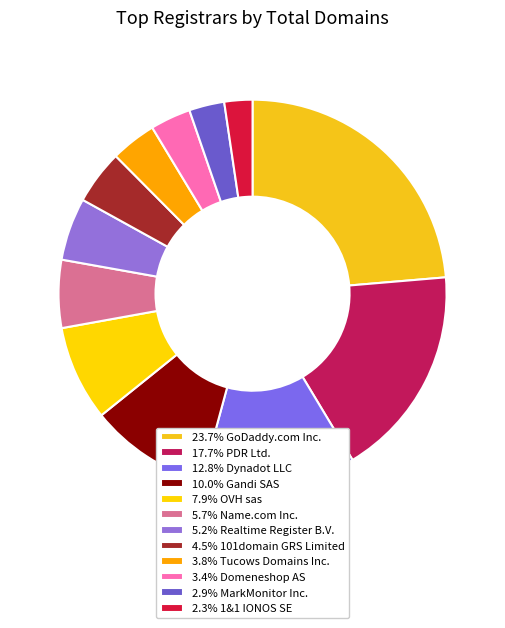

Does any single category account for the majority?

No